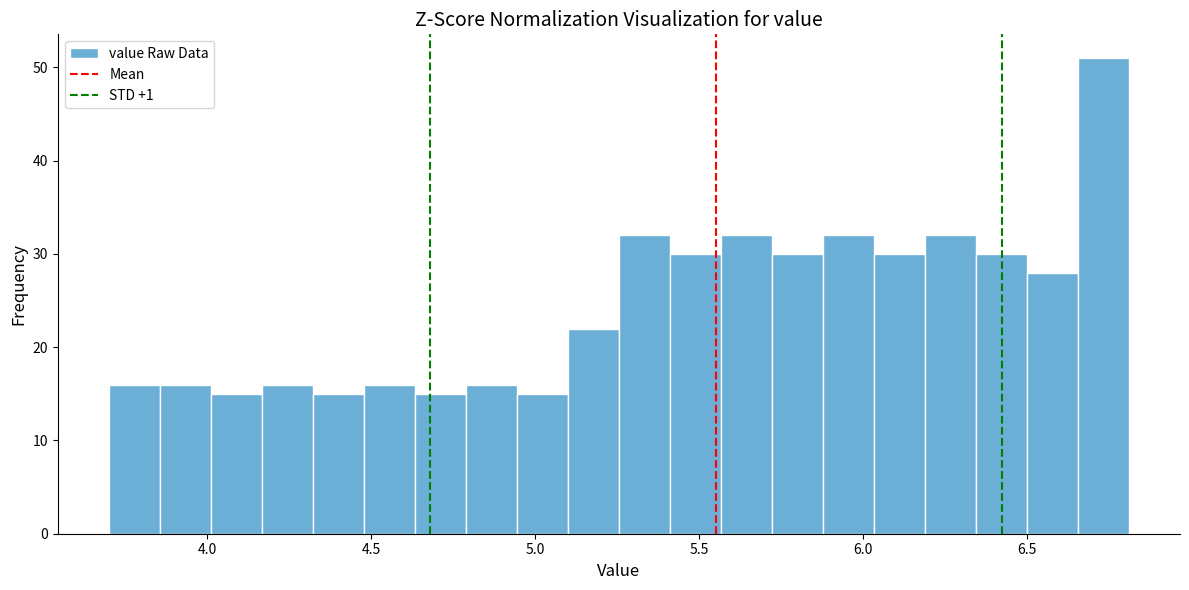

Read against the x-axis, roughly where is the centre of the tallest bar?

6.75